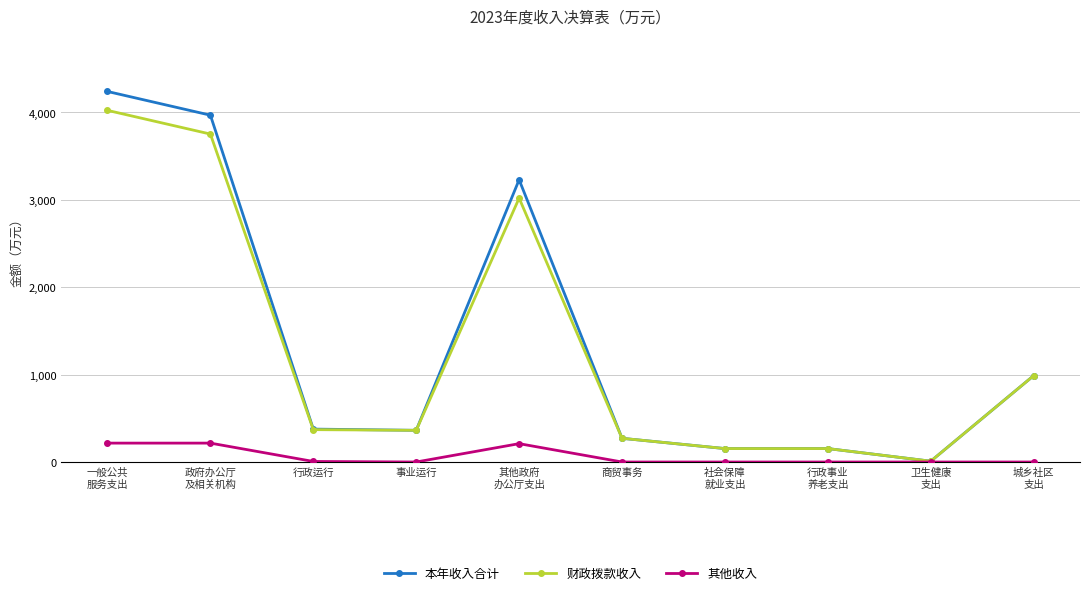

What is the difference between the maximum and minimum values in the 其他收入 series?

216.2